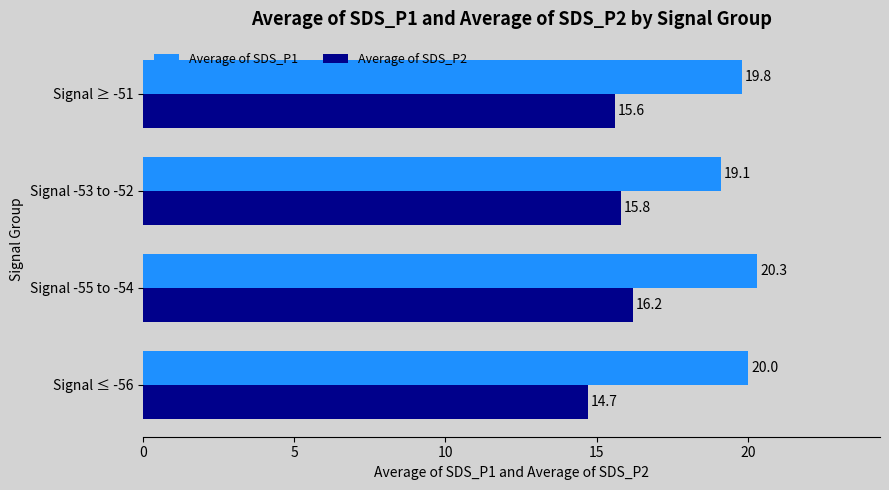

How many Average of SDS_P2 values are between 15 and 16?

2